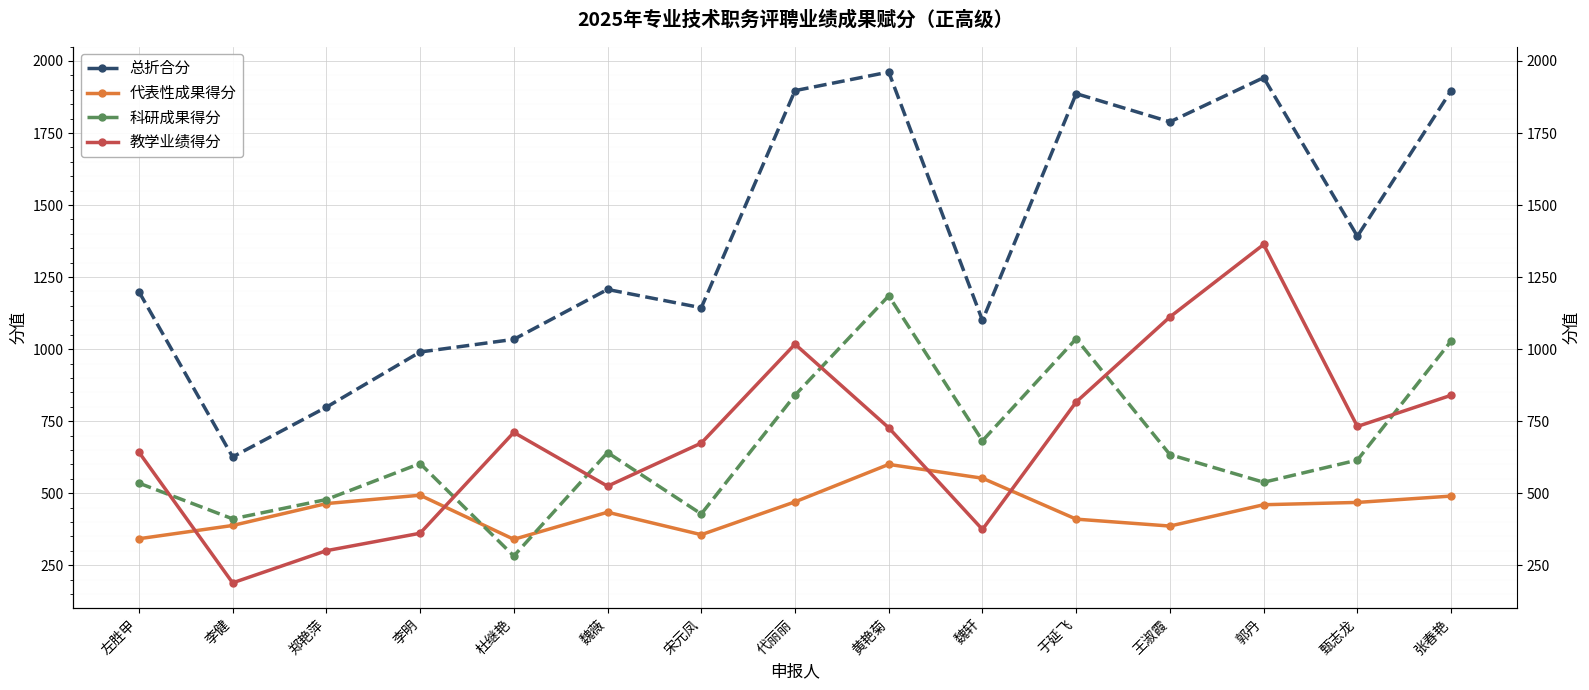

True or false: 教学业绩得分 and 总折合分 intersect in this chart.

False